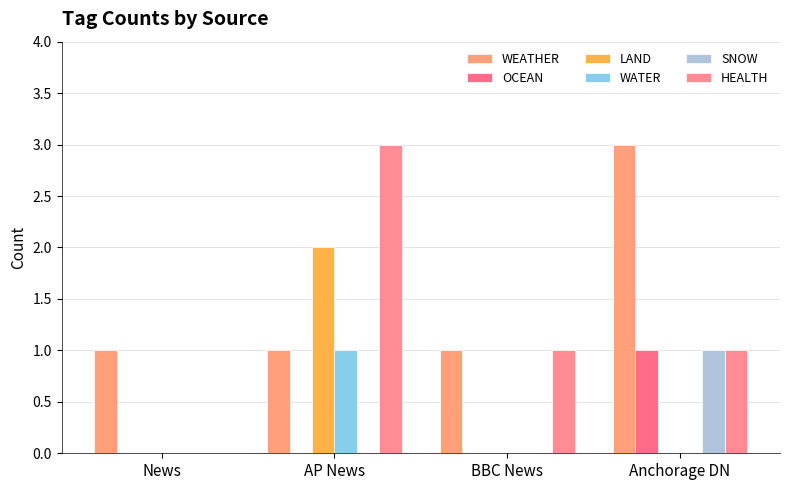

At Anchorage DN, list the series in order from largest to smallest.

WEATHER, OCEAN, SNOW, HEALTH, LAND, WATER